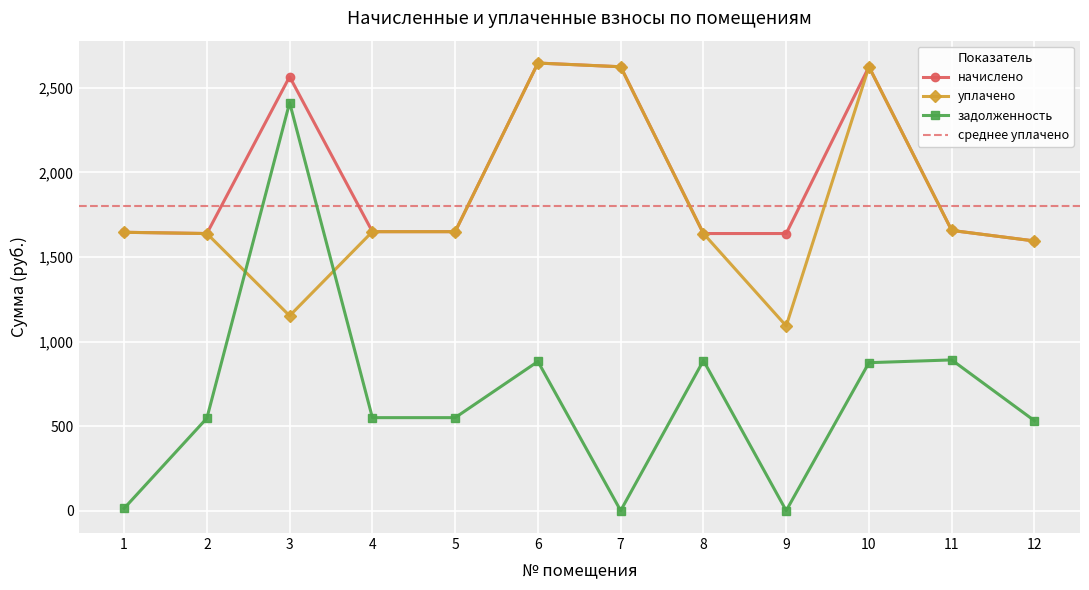

List the series in order of their peak value, lowest first.

задолженность, уплачено, начислено